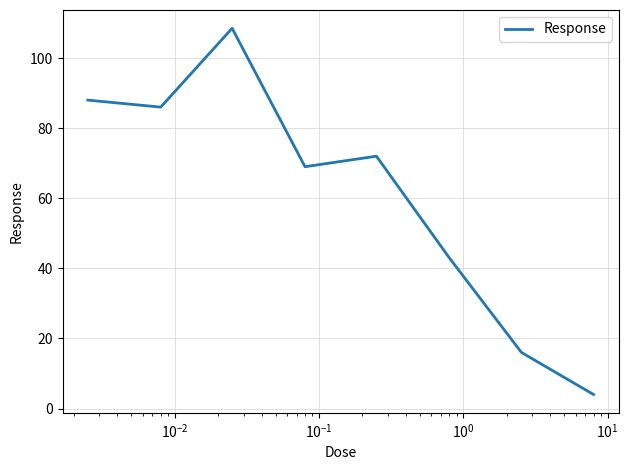

What is the smallest value displayed?

4.0